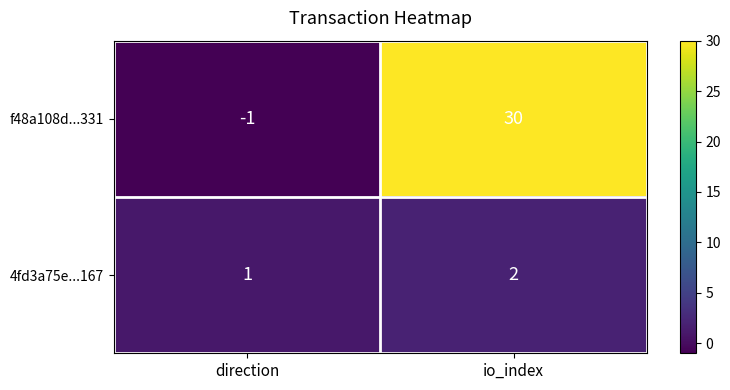

What is the smallest value displayed?

-1